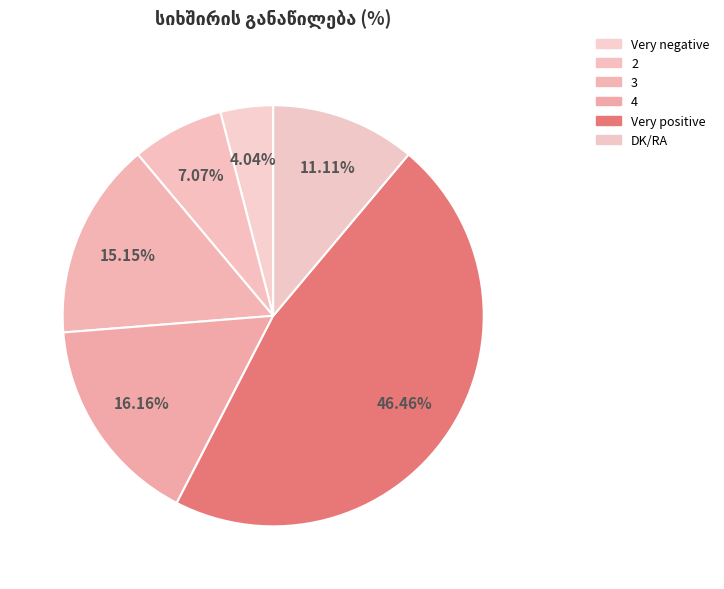

Does Very positive account for over 50% of the chart?

No